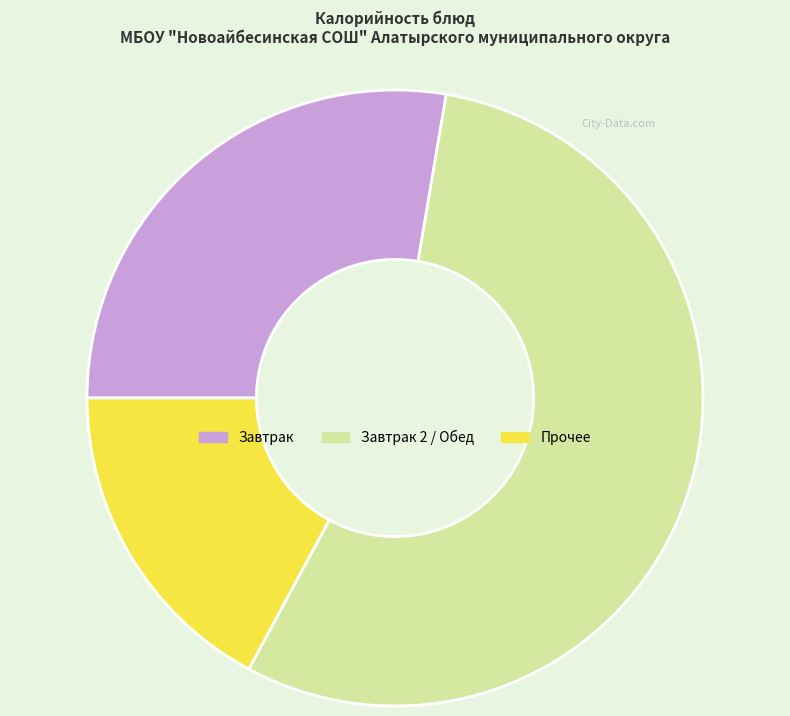

Count the number of slices in the pie.

3